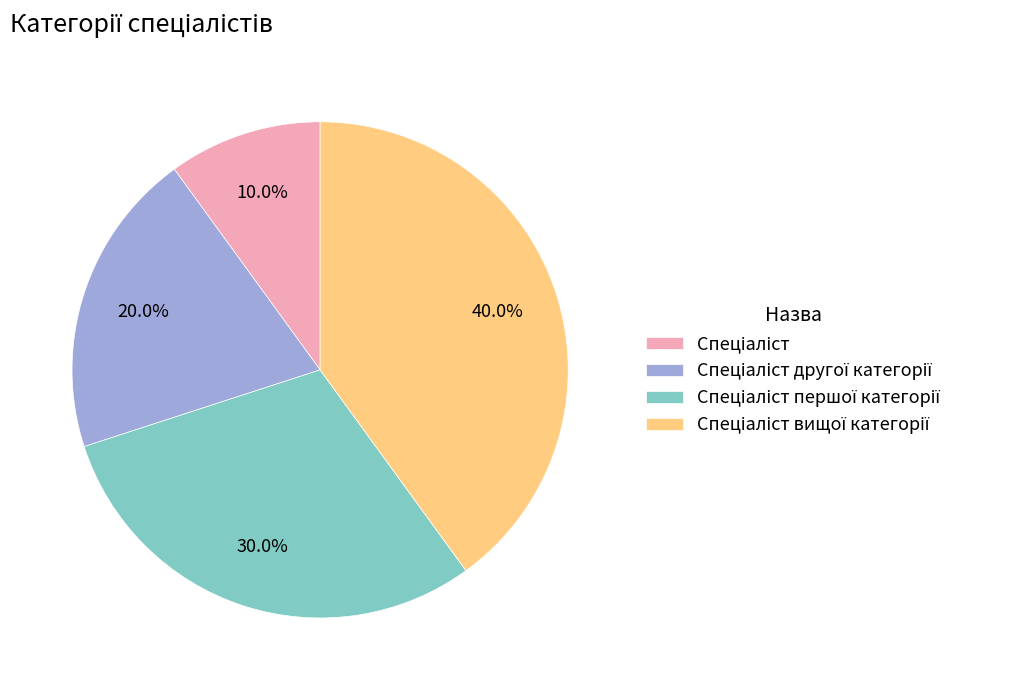

Is there any slice that represents more than half of the pie?

No